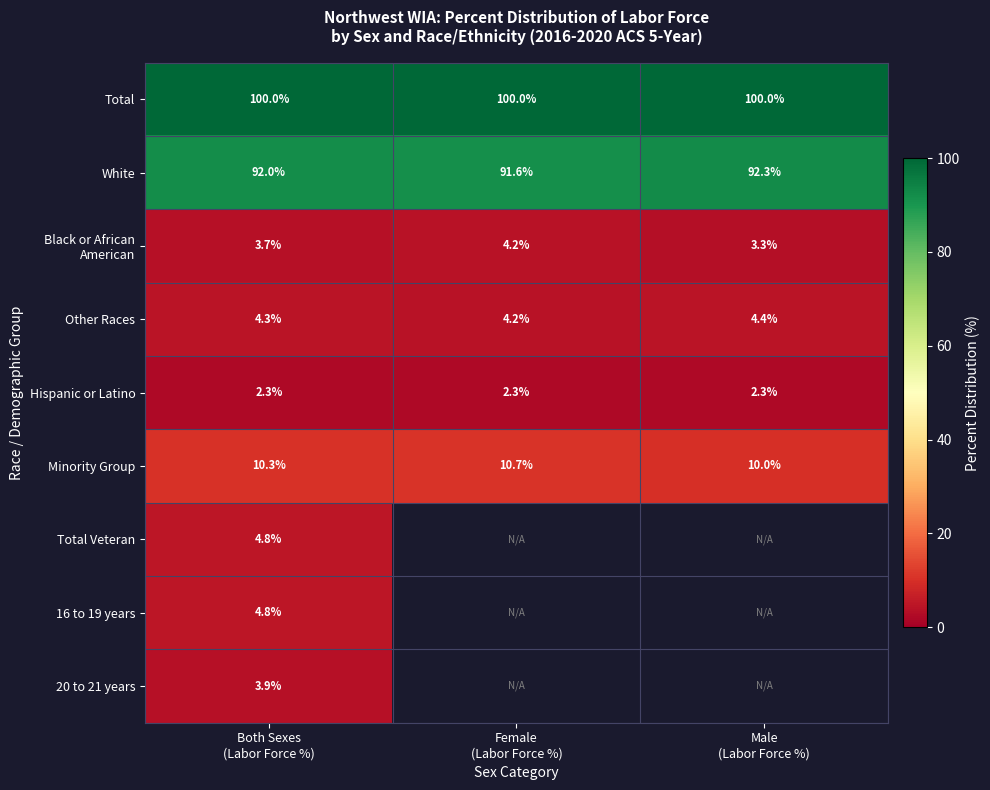

At how many categories does at least one series exceed 16?

3